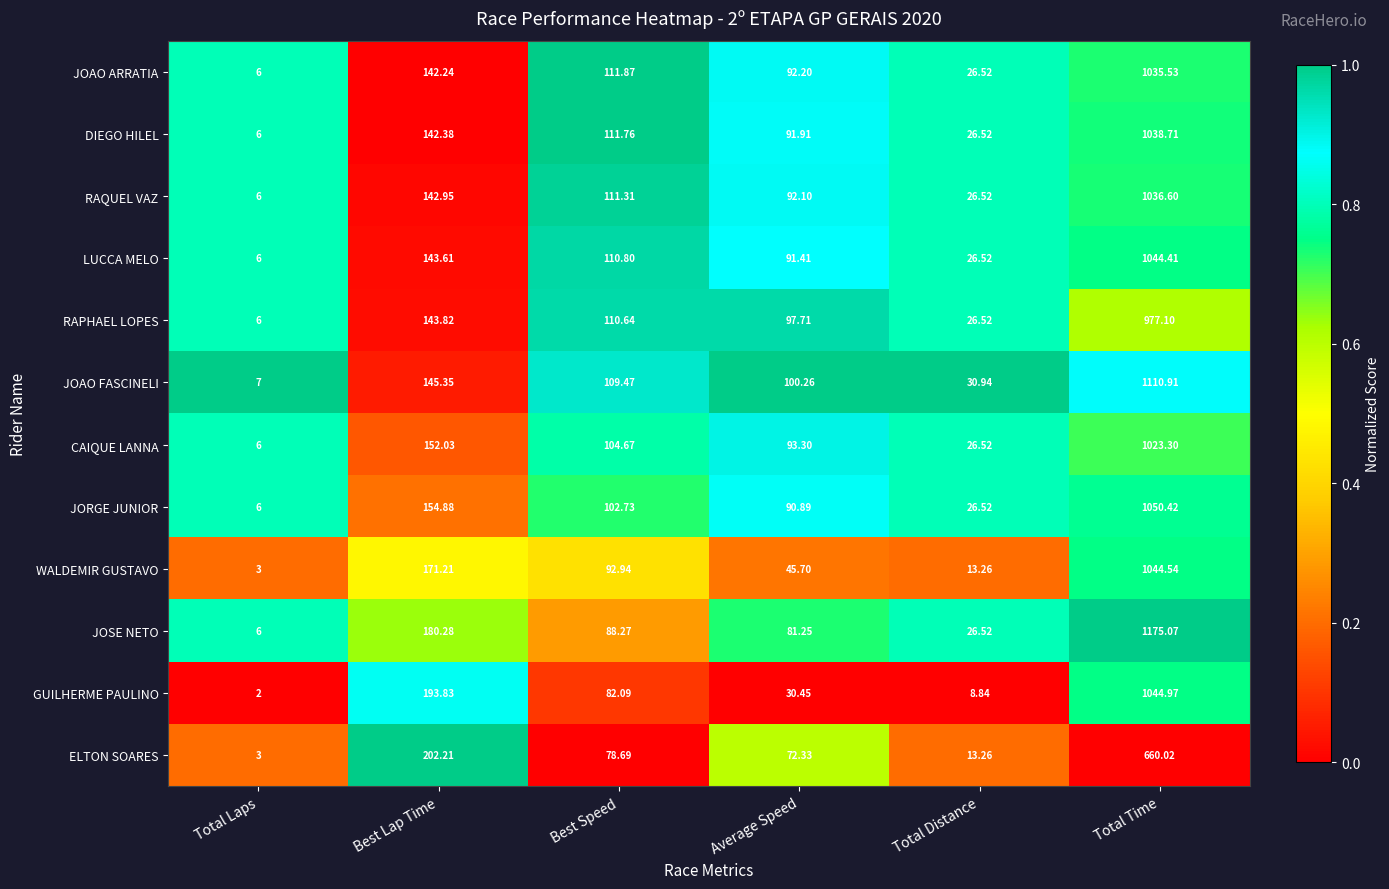

Rank the categories by JOAO ARRATIA value from highest to lowest.

Total Time, Best Lap Time, Best Speed, Average Speed, Total Distance, Total Laps